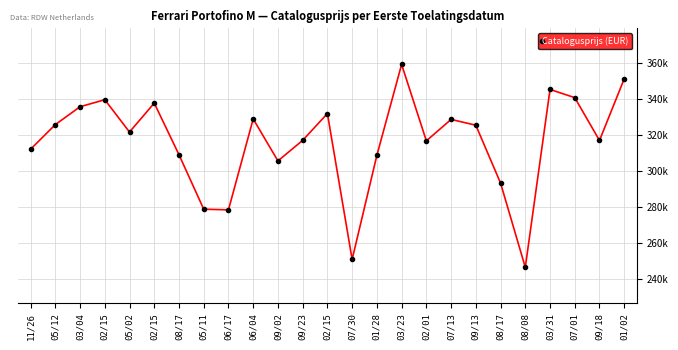

Does the chart have visible grid lines?

Yes